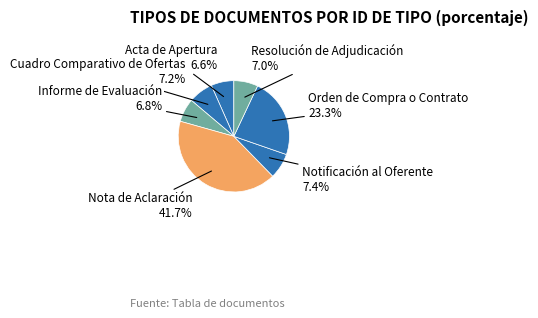

To the nearest percent, what is the average slice percentage?

14%